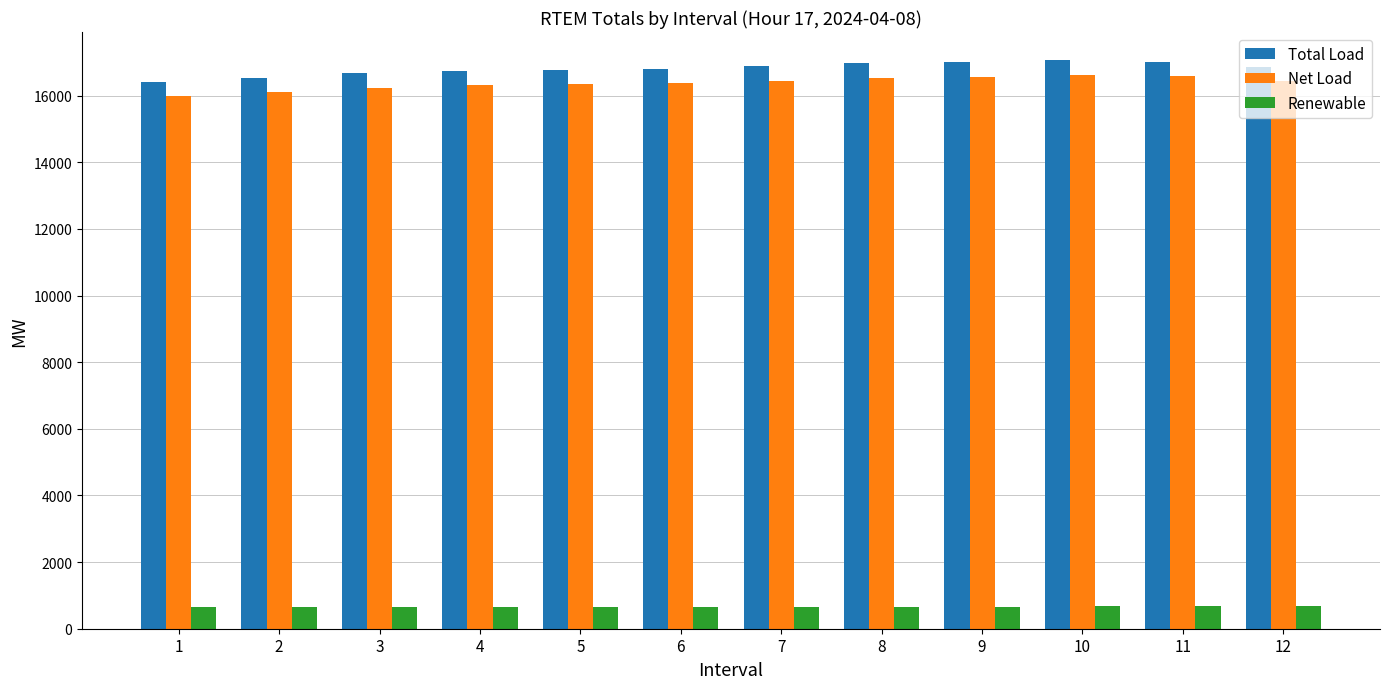

At which label does Total Load first exceed 16857?

7